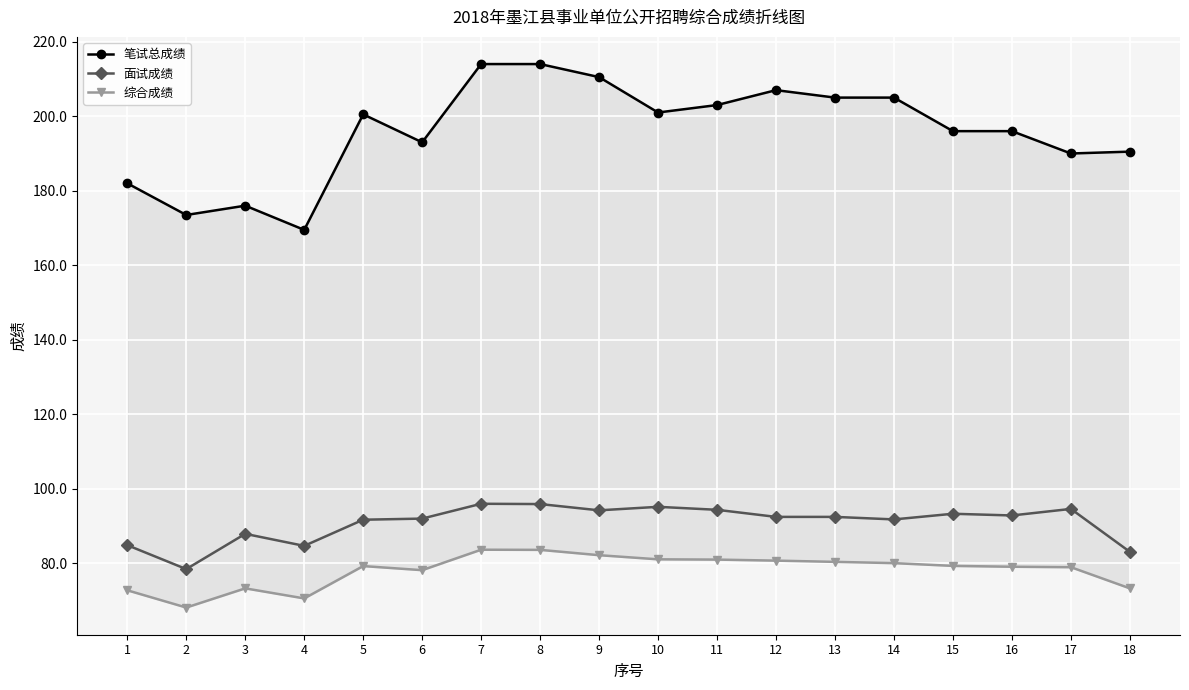

Where is 面试成绩 nearest to the value 87?

3